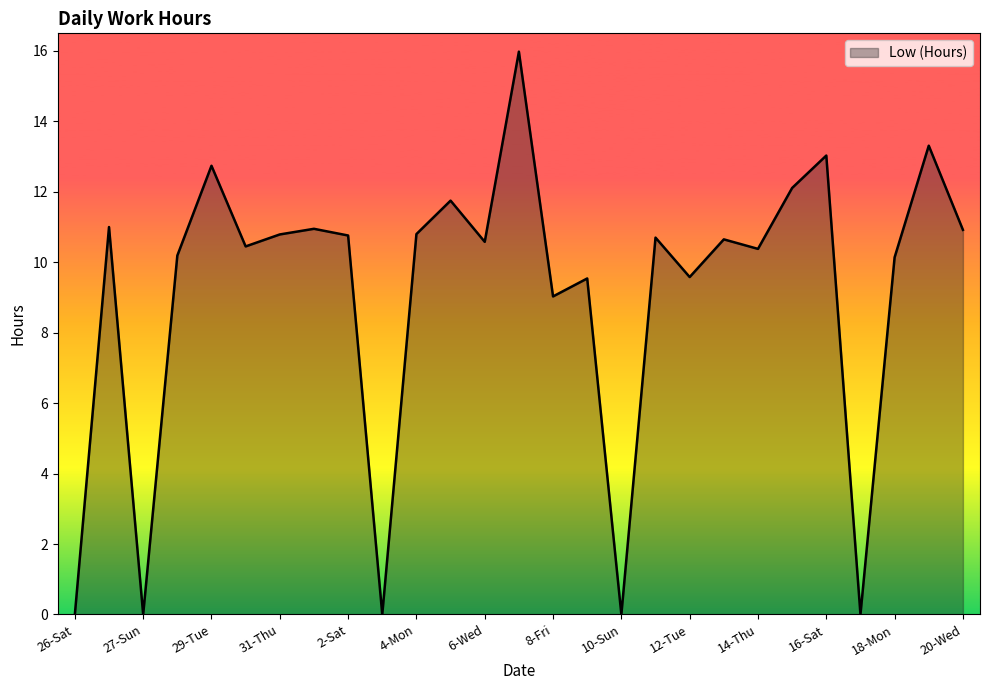

How many lines are shown in the chart?

1